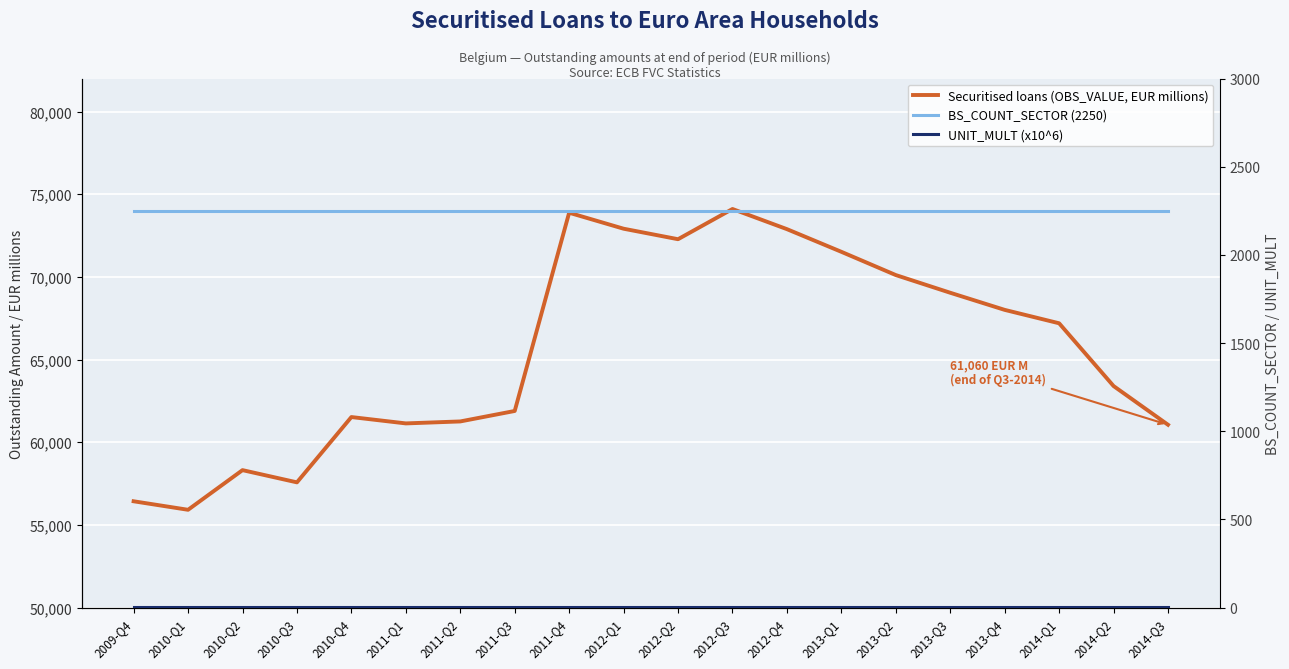

Is it true that Securitised loans (OBS_VALUE, EUR millions) equals 56433 at 2009-Q4?

True